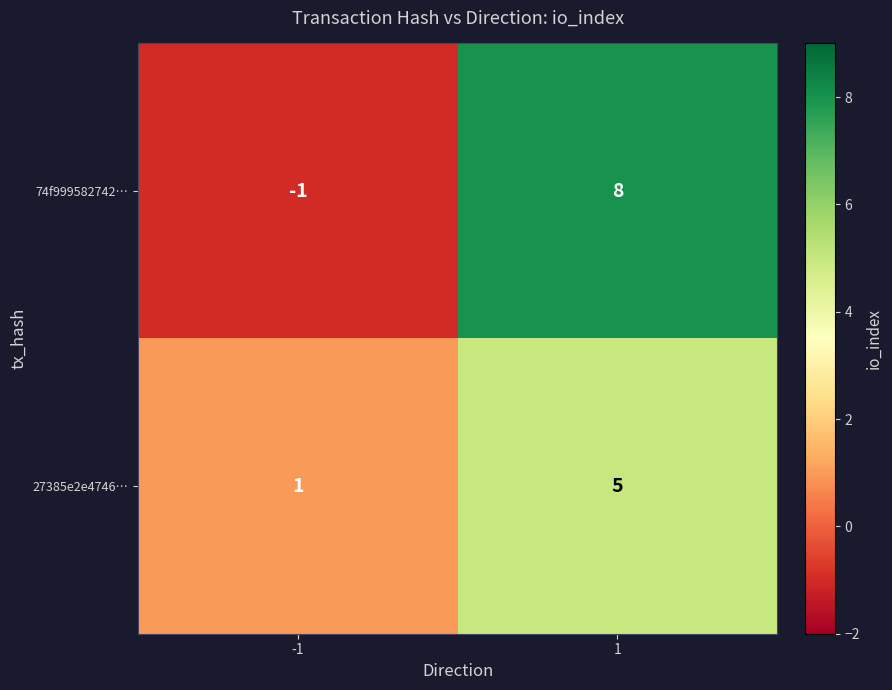

Which series has the largest total across all categories?

74f999582742…